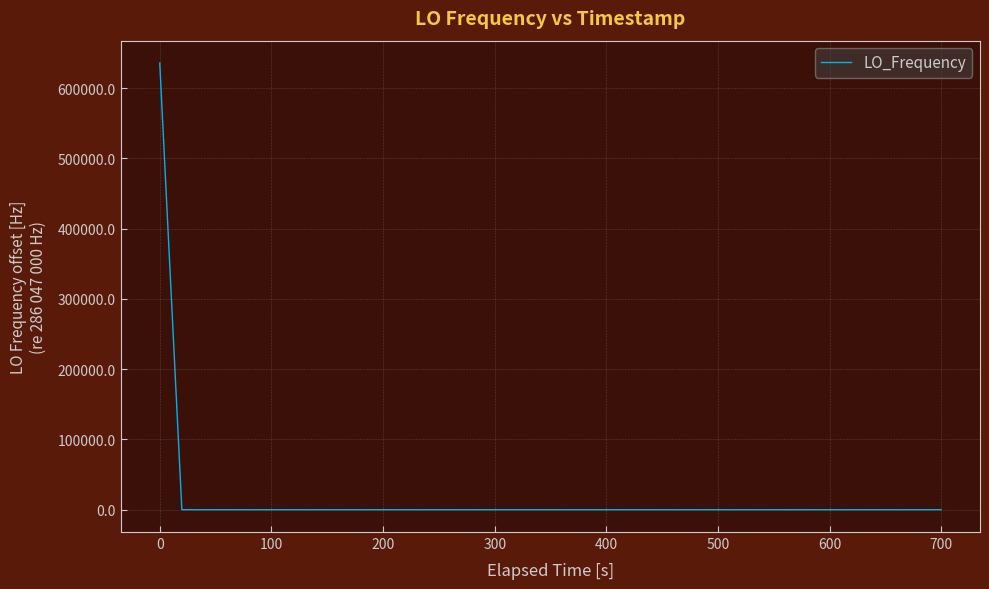

What is the difference between the maximum and minimum values?

635707.7